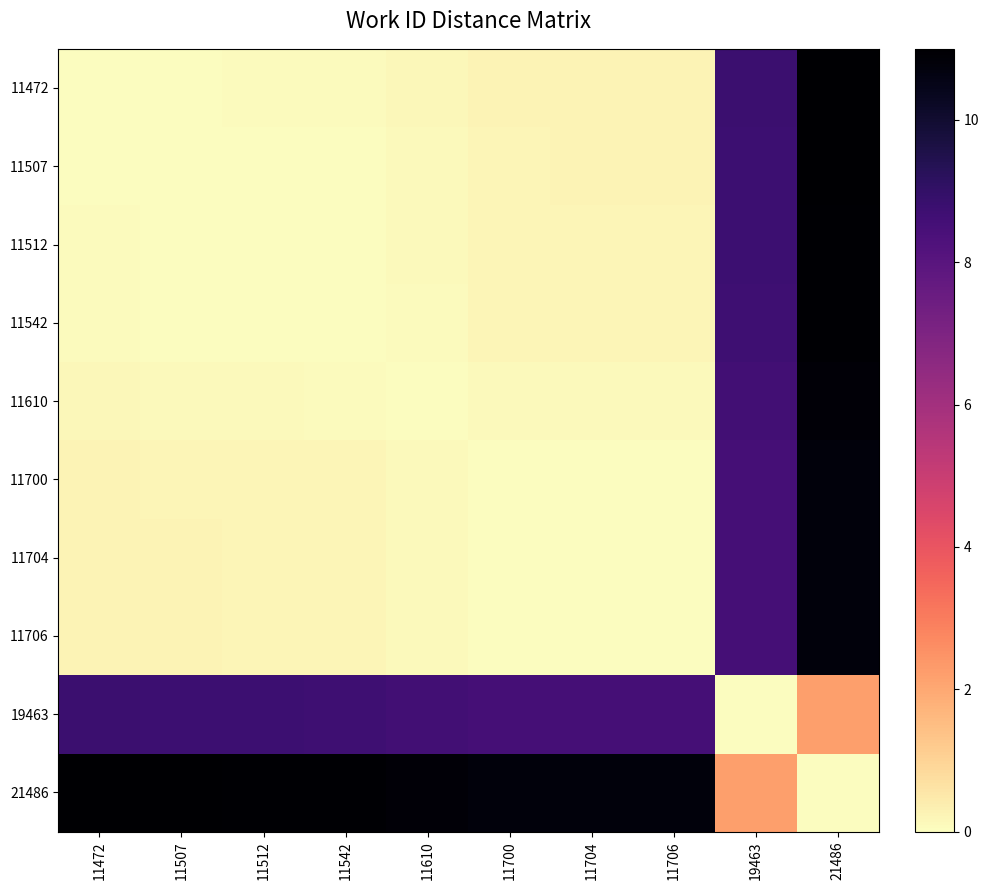

At which category is the sum across all series the highest?

21486